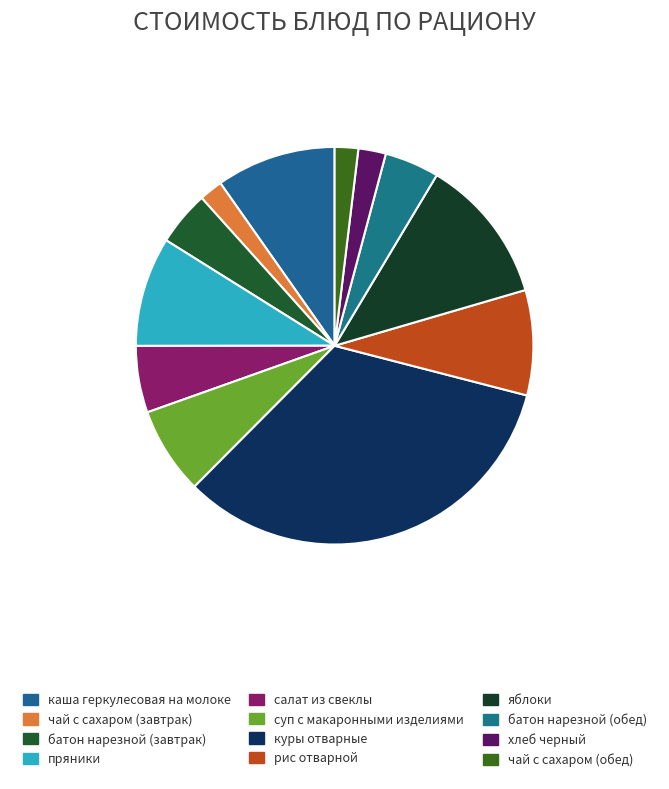

What is the change in value from батон нарезной (завтрак) to салат из свеклы?

+0.8